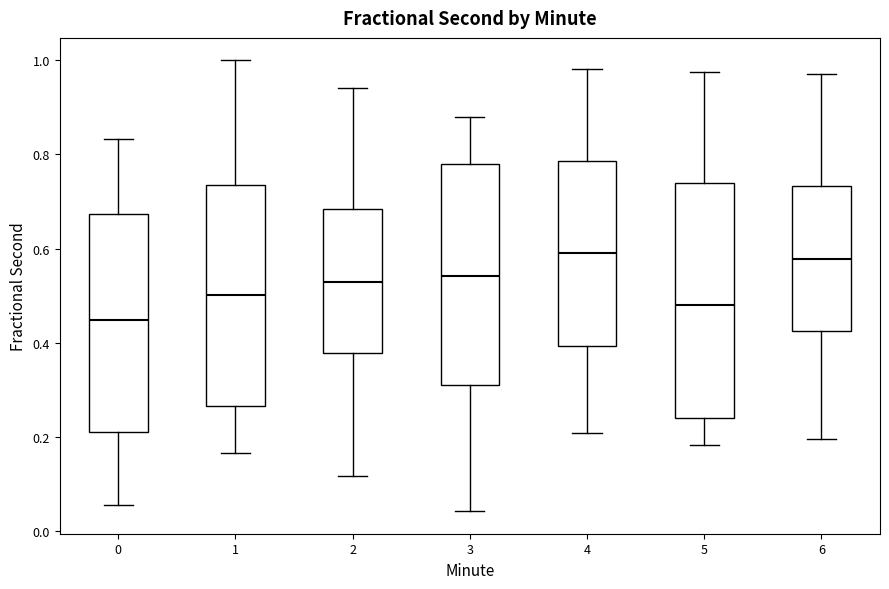

Which box is the tallest, from its lower edge to its upper edge?

5